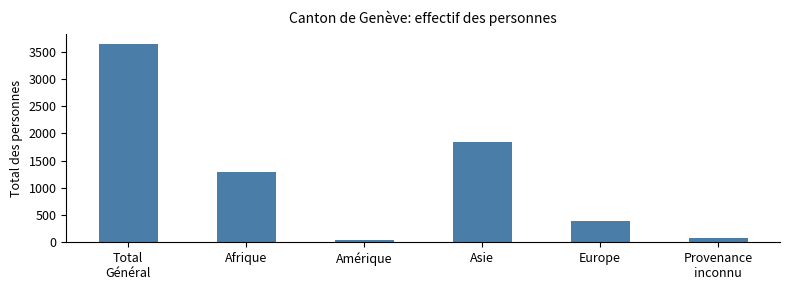

Reading left to right, what are all the values shown in this chart?

3649	1286	48	1843	388	84